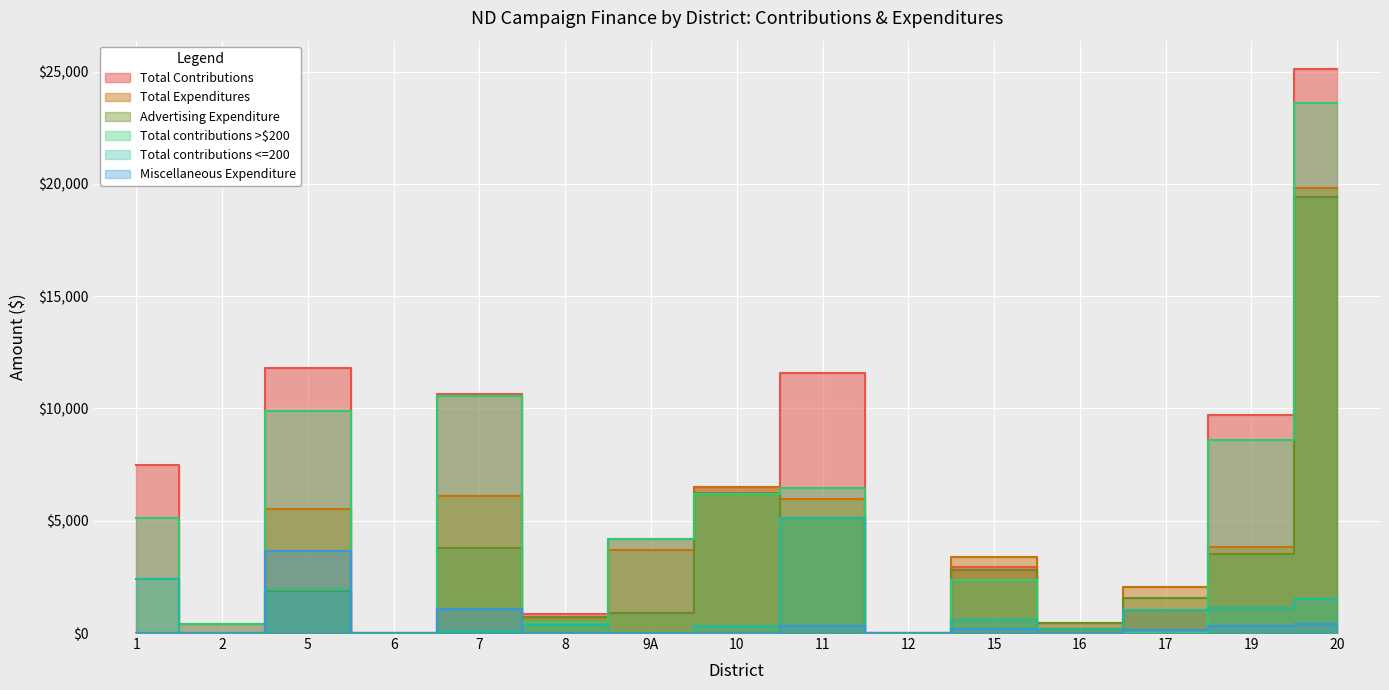

The Total Expenditures series shows 455.0 at 16. True or false?

True